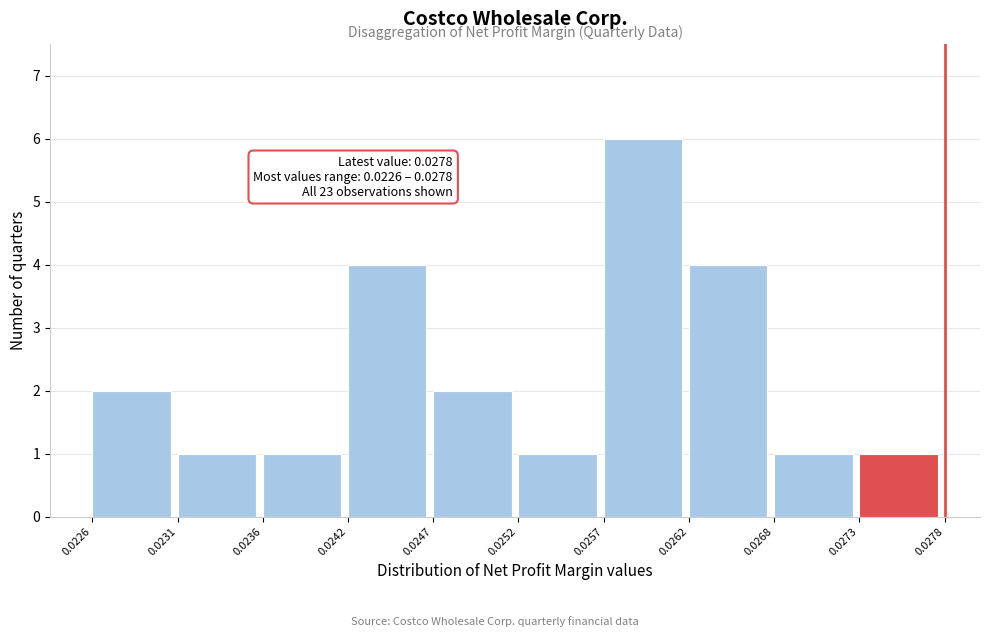

Which range on the x-axis has the tallest bar?

0.0257 to 0.0262